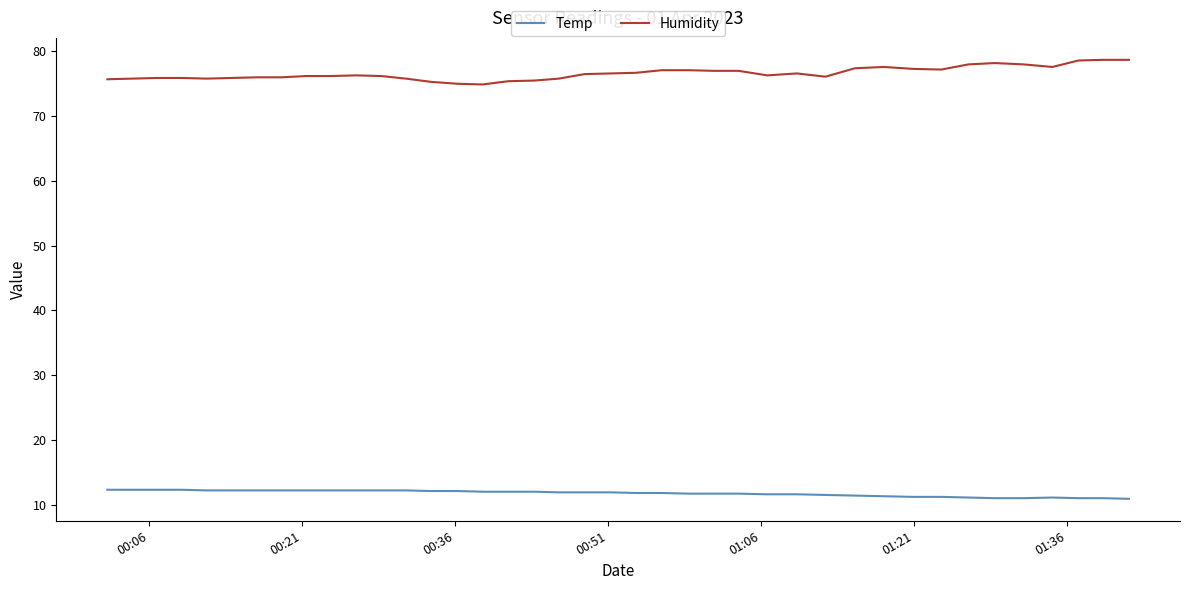

List the series in order of their overall mean, highest first.

Humidity, Temp